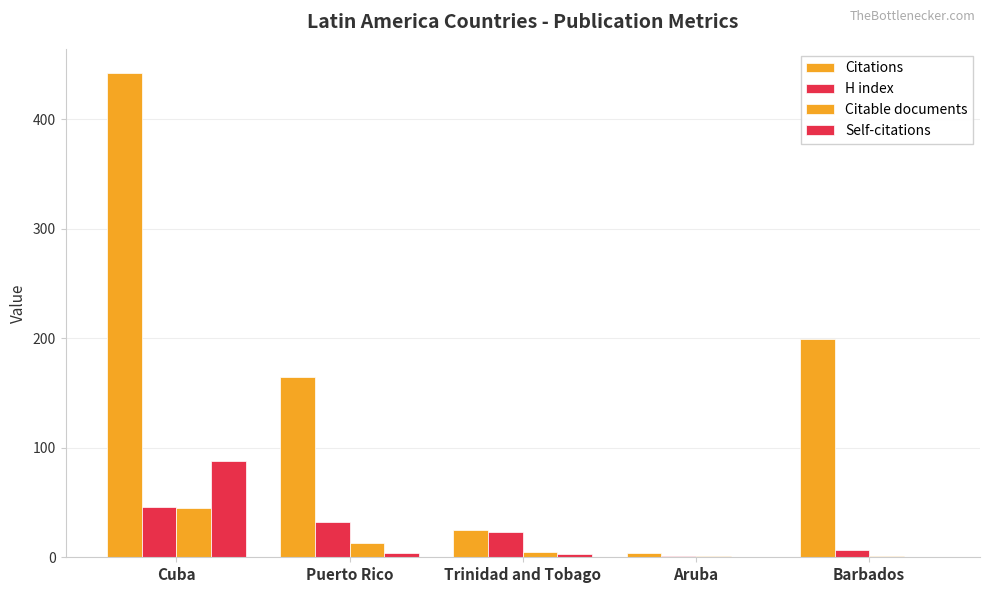

True or false: Citable documents has a value of 13 at Puerto Rico.

True